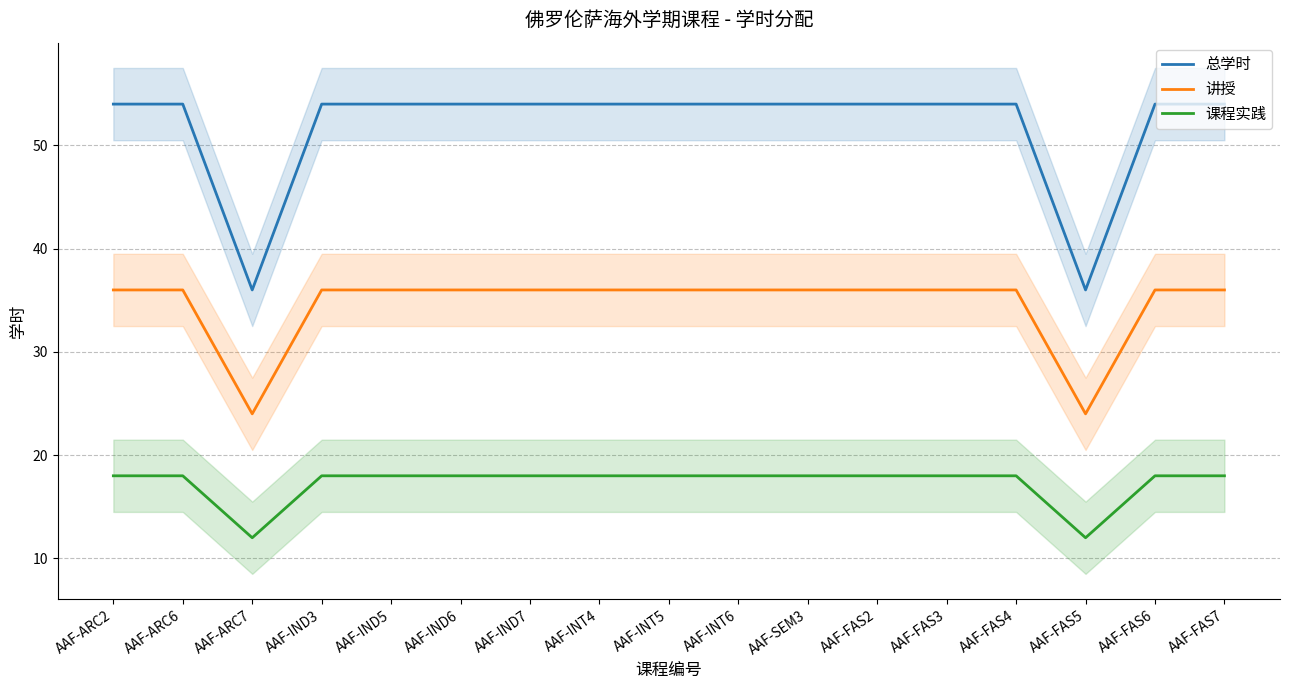

Is this an area chart (filled region under the line)?

No